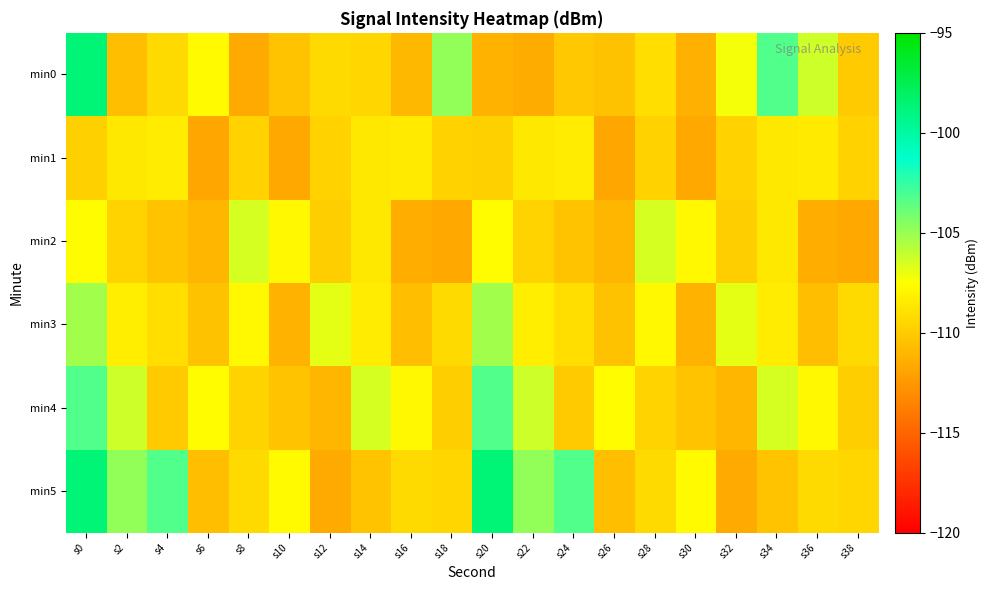

Rank the series at s36 from highest to lowest value.

min0, min4, min1, min5, min3, min2